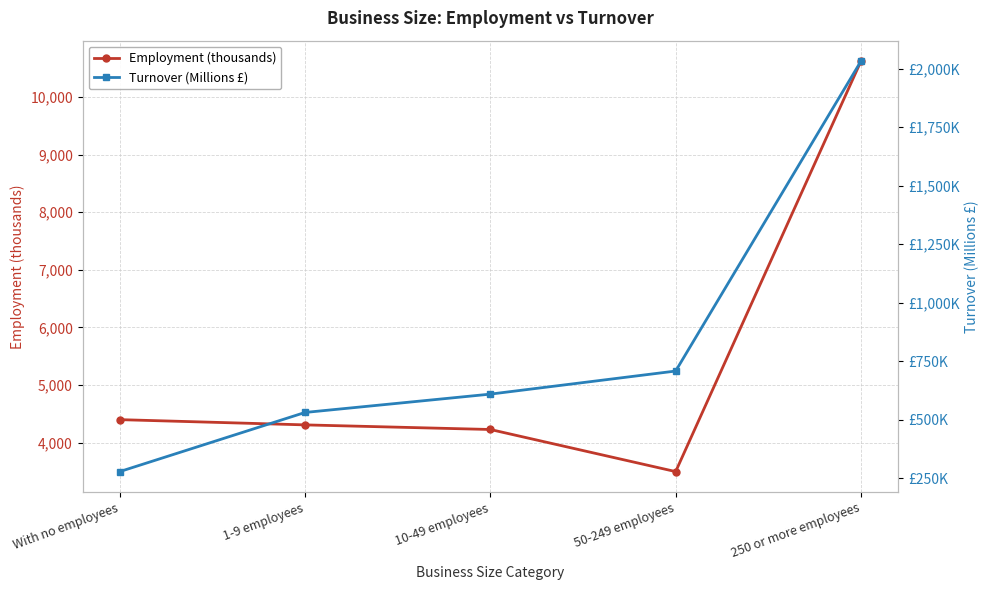

True or false: Turnover (Millions £) has more than 0 interior local peaks.

False